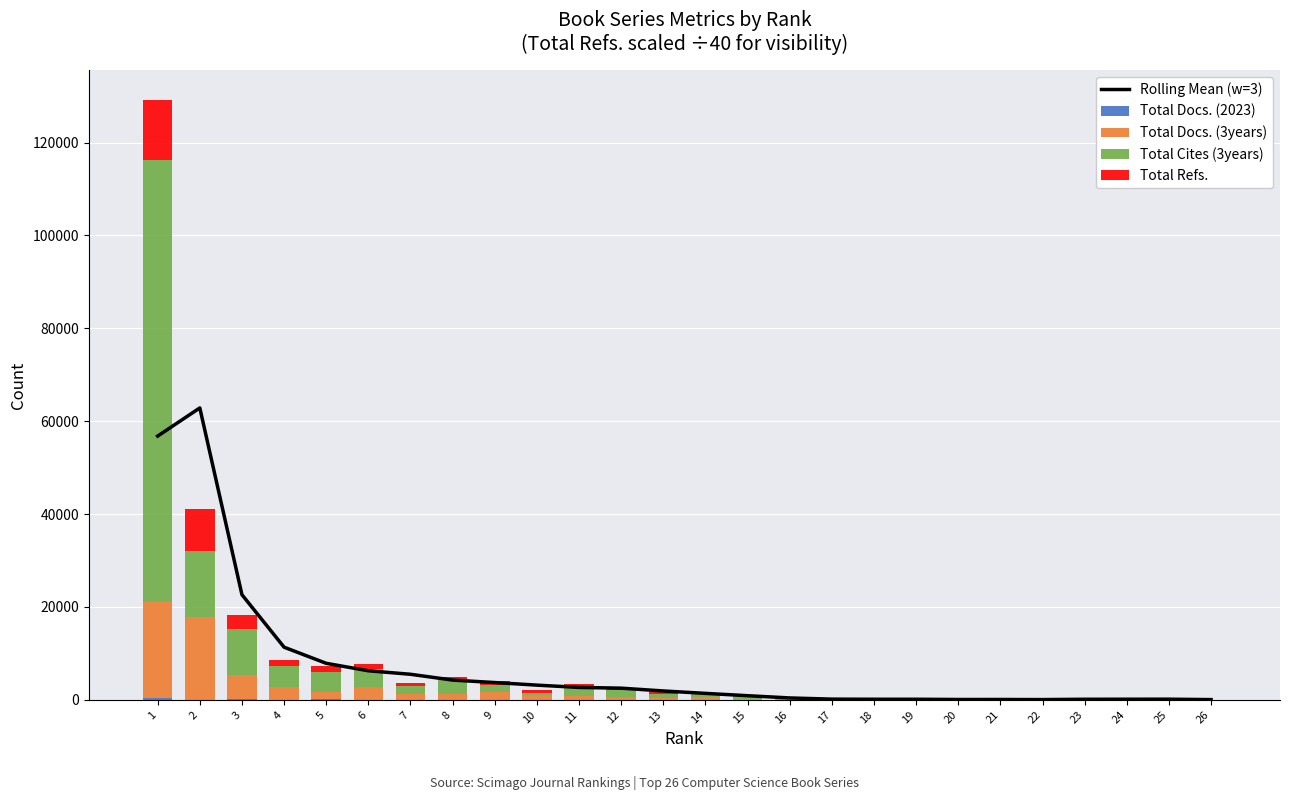

What is the sum of the Rolling Mean (w=3) values at 17 and 19?

265.9